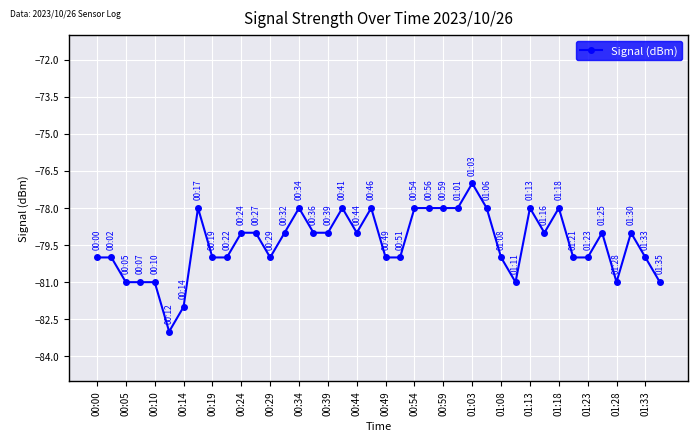

How many distinct data groups are displayed?

1